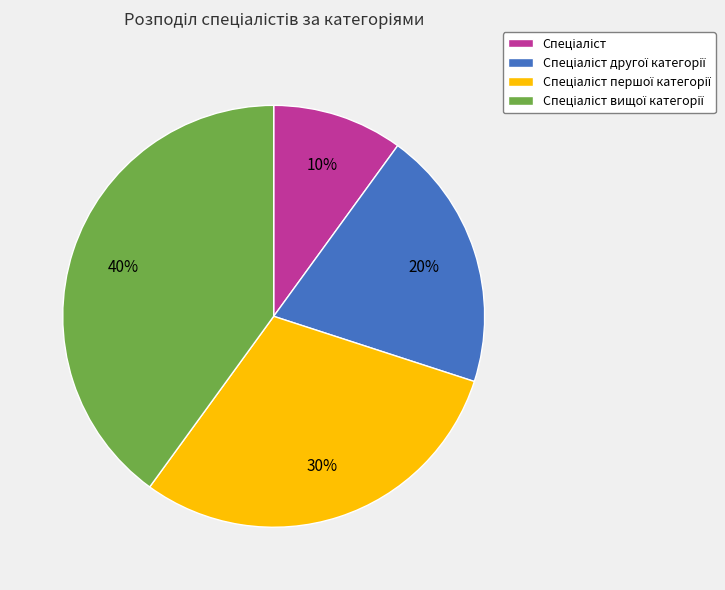

Count the number of slices in the pie.

4